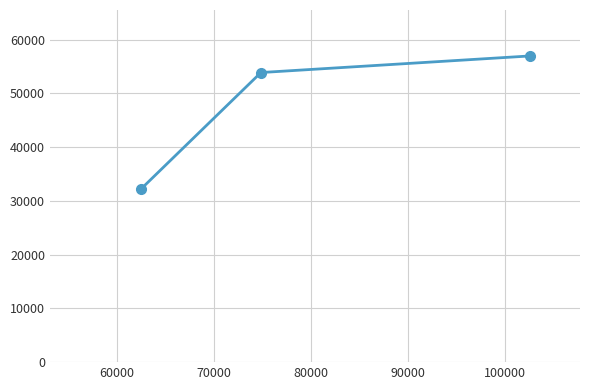

What is the maximum value shown in the chart?

56950